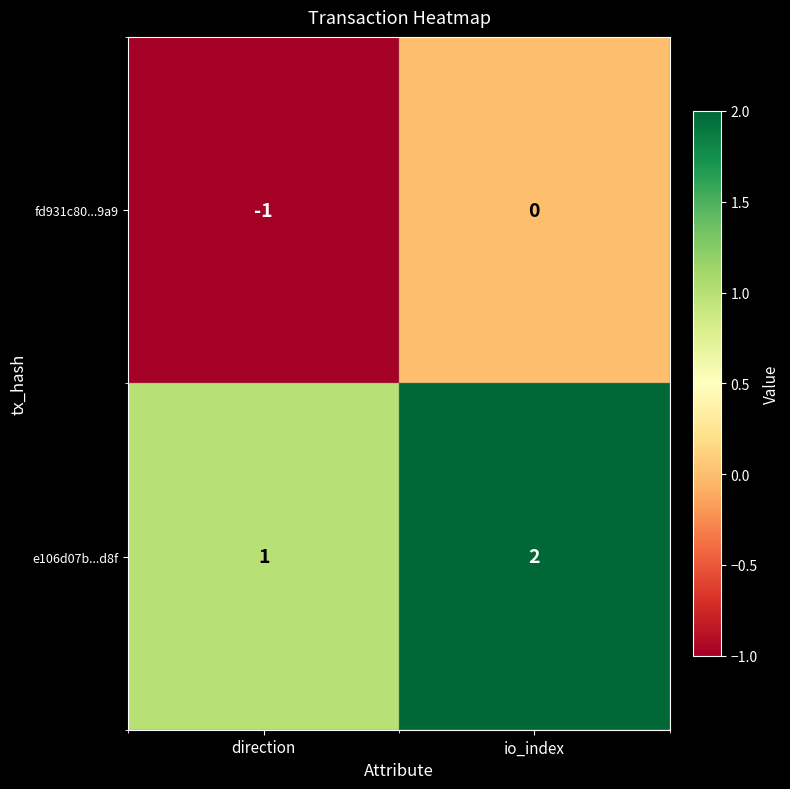

True or false: fd931c80...9a9 has a value of 0 at direction.

False